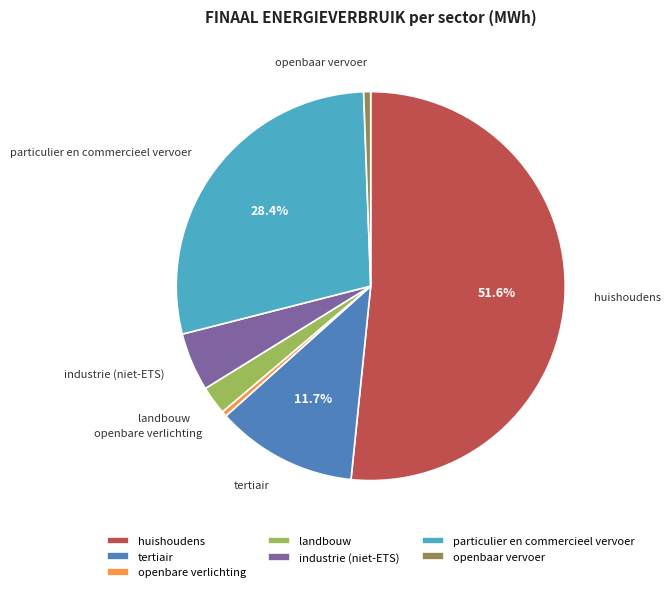

Count the number of slices in the pie.

7